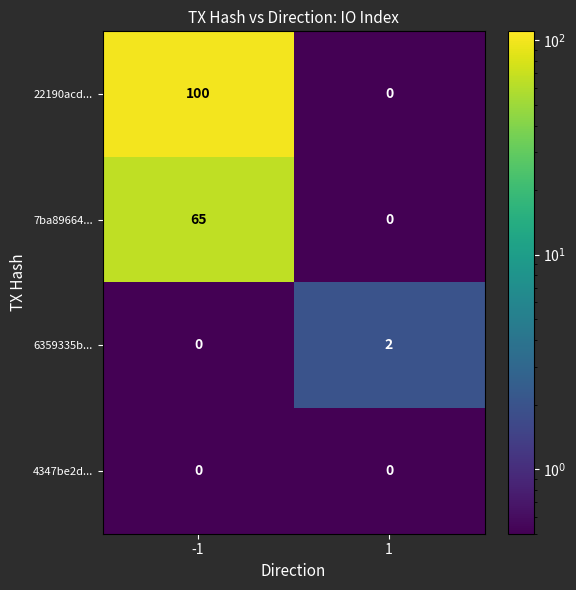

Reading left to right, what are all the values shown in this chart?

22190acd...: 100	0
7ba89664...: 65	0
6359335b...: 0	2
4347be2d...: 0	0